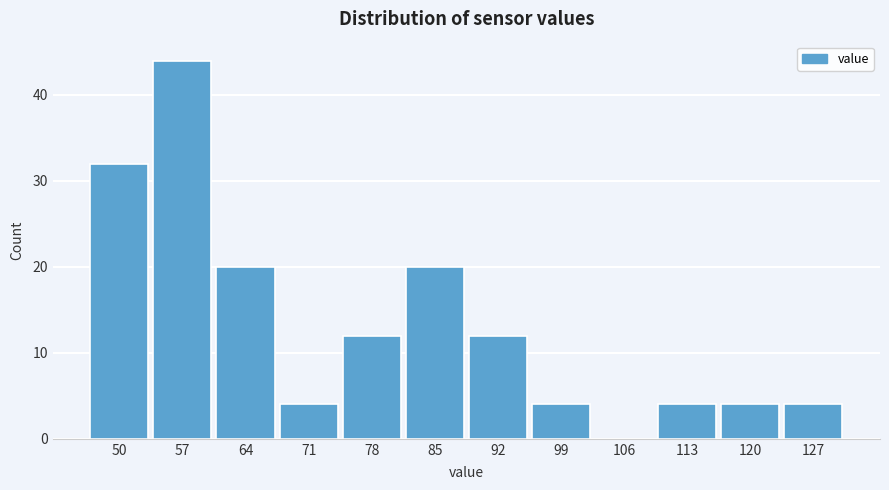

Reading left to right, extract all data points from this chart.

50=32	57=44	64=20	71=4	78=12	85=20	92=12	99=4	106=0	113=4	120=4	127=4